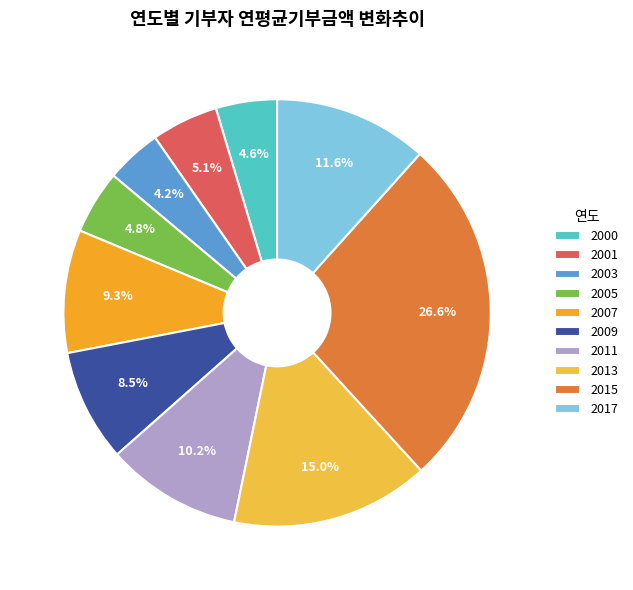

To the nearest percent, what is the difference between the 2003 and 2017 slice percentages?

7%